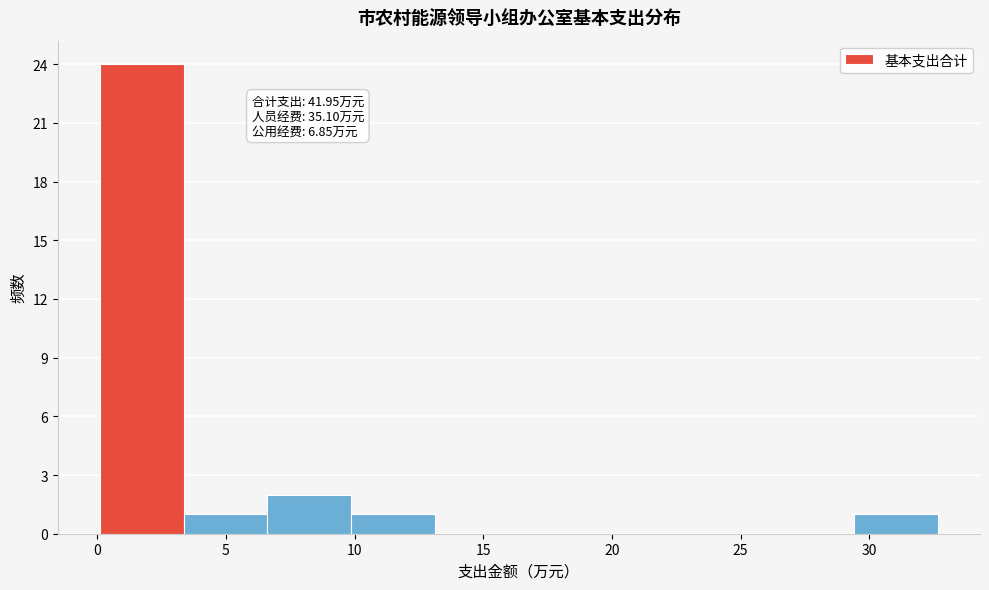

Which range on the x-axis has the tallest bar?

0.0 to 3.5